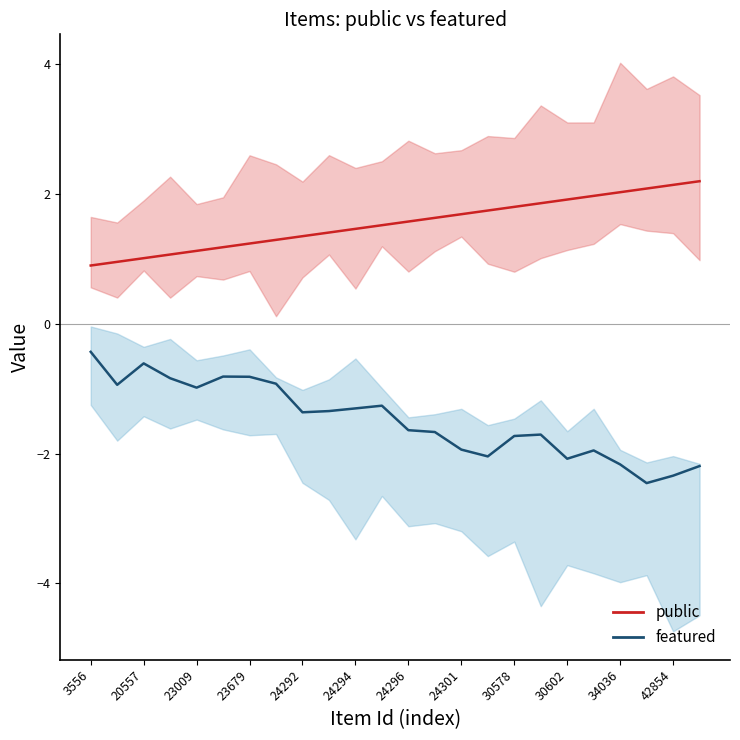

How many data points in featured are above -1?

8